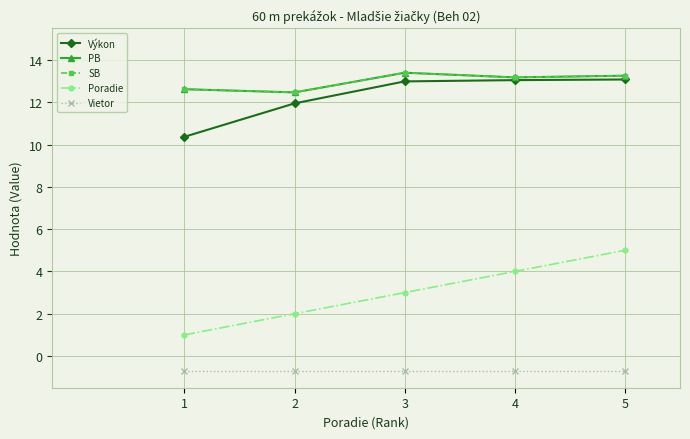

What is the value of the Poradie point at the 1st from the left?

1.0